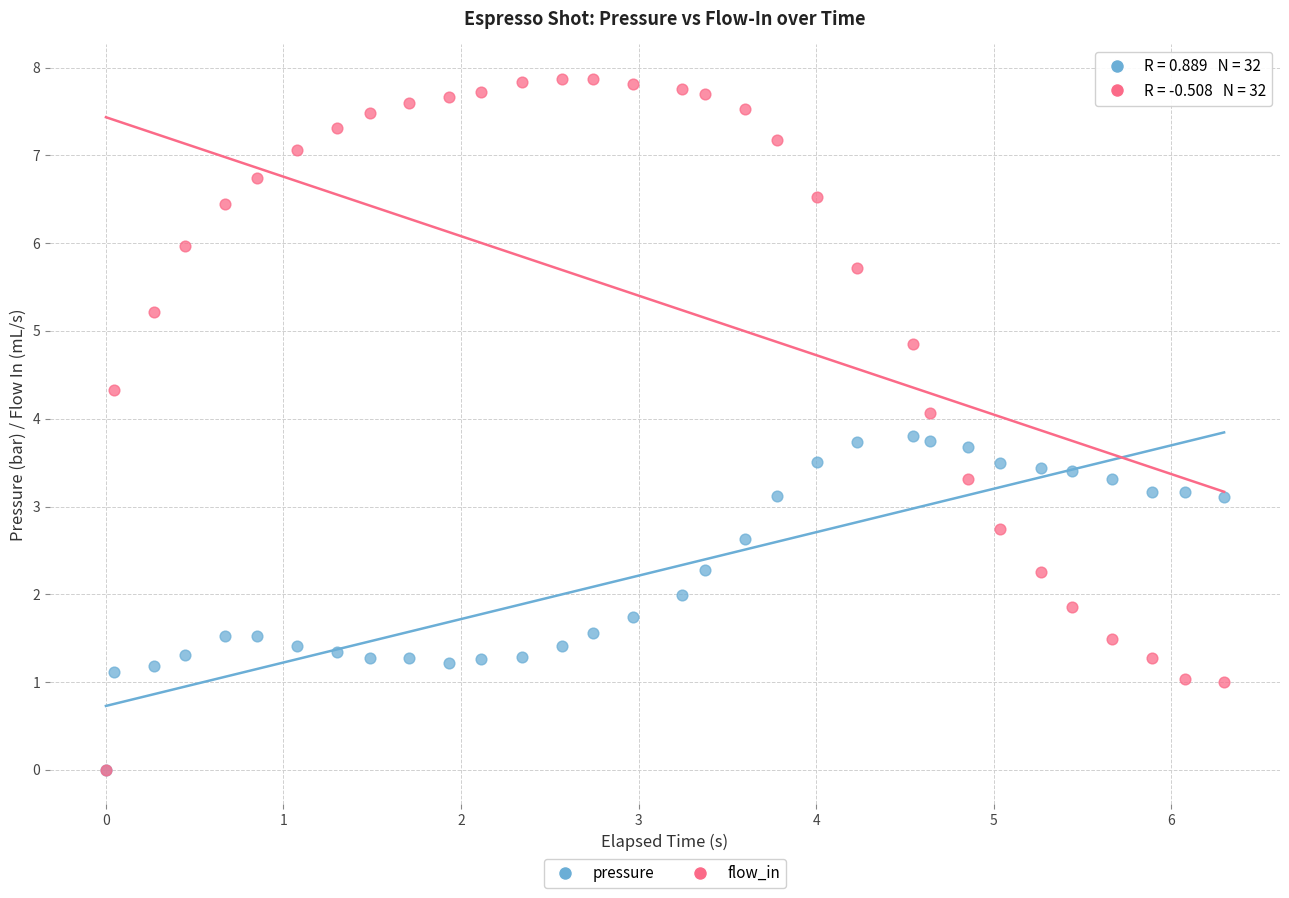

What are all the series names shown in the legend?

pressure, flow_in